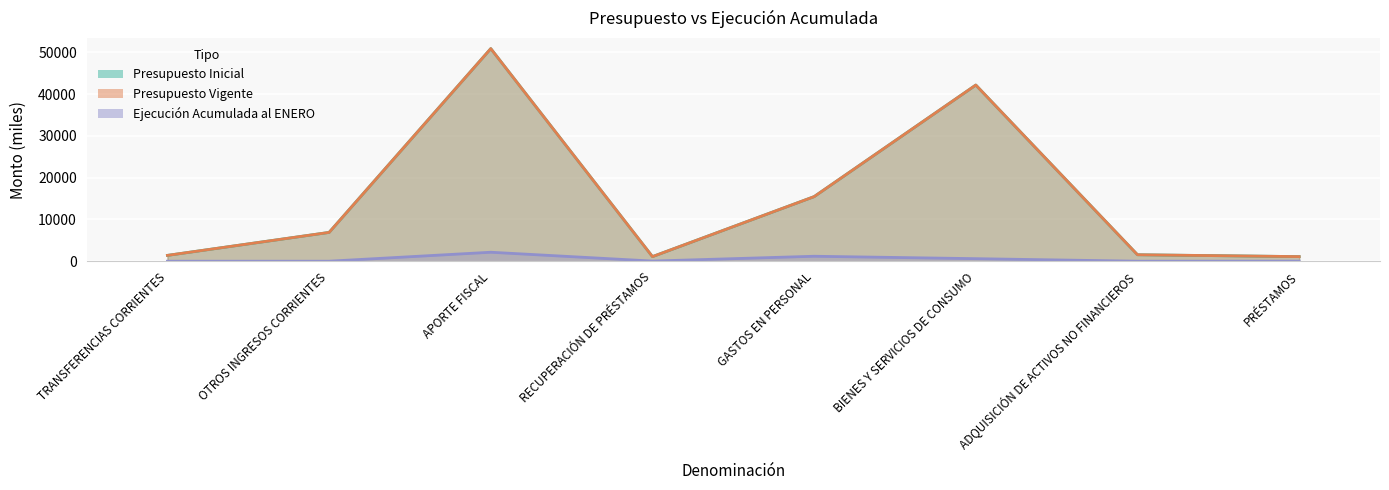

True or false: Ejecución Acumulada al ENERO and Presupuesto Inicial intersect in this chart.

False